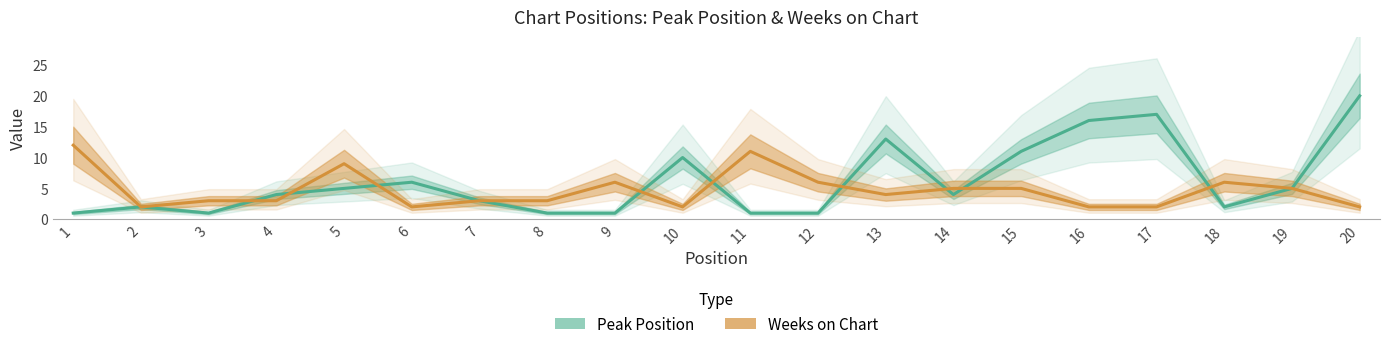

Reading left to right, what are all the values shown in this chart?

Peak Position: 1	2	1	4	5	6	3	1	1	10	1	1	13	4	11	16	17	2	5	20
Weeks on Chart: 12	2	3	3	9	2	3	3	6	2	11	6	4	5	5	2	2	6	5	2